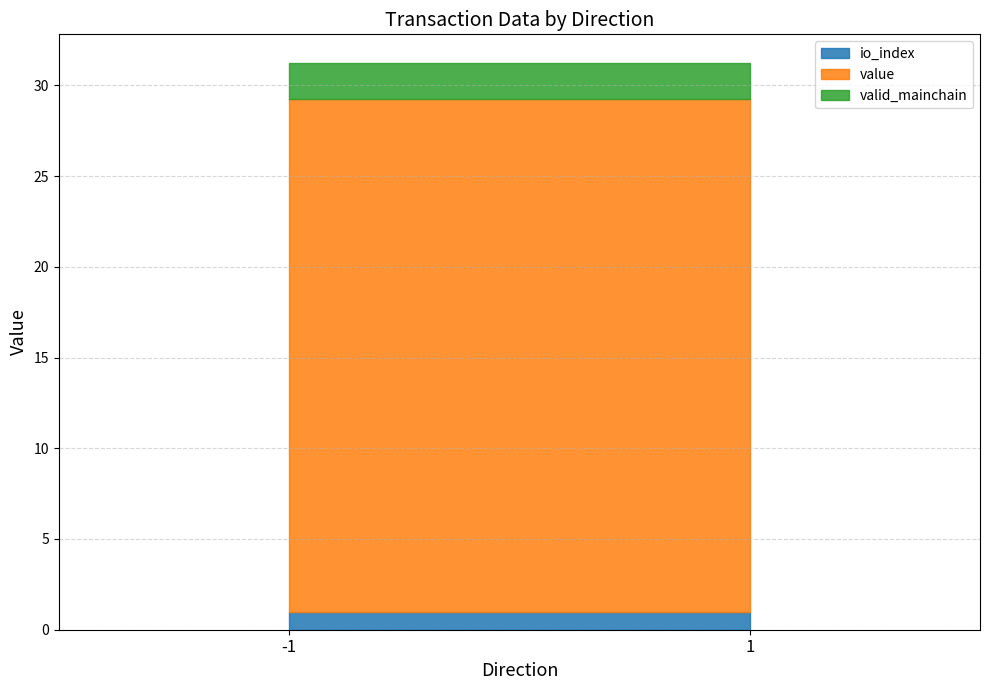

True or false: value has a value of 28.2 at 1.

True